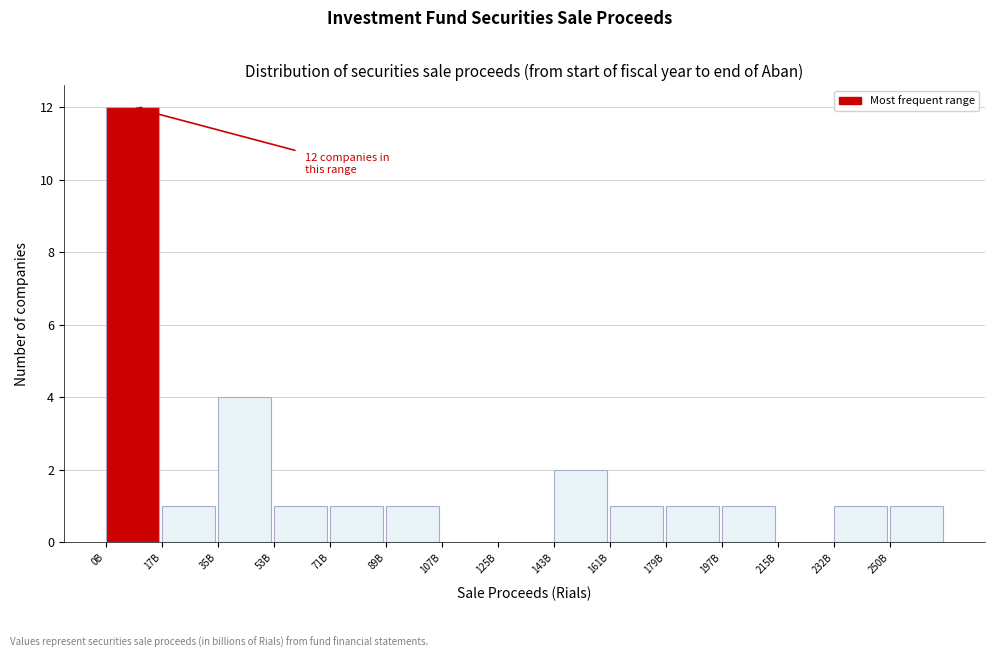

Reading right to left, extract all data points from this chart.

250B=1	232B=1	215B=0	197B=1	179B=1	161B=1	143B=2	125B=0	107B=0	89B=1	71B=1	53B=1	35B=4	17B=1	0B=12